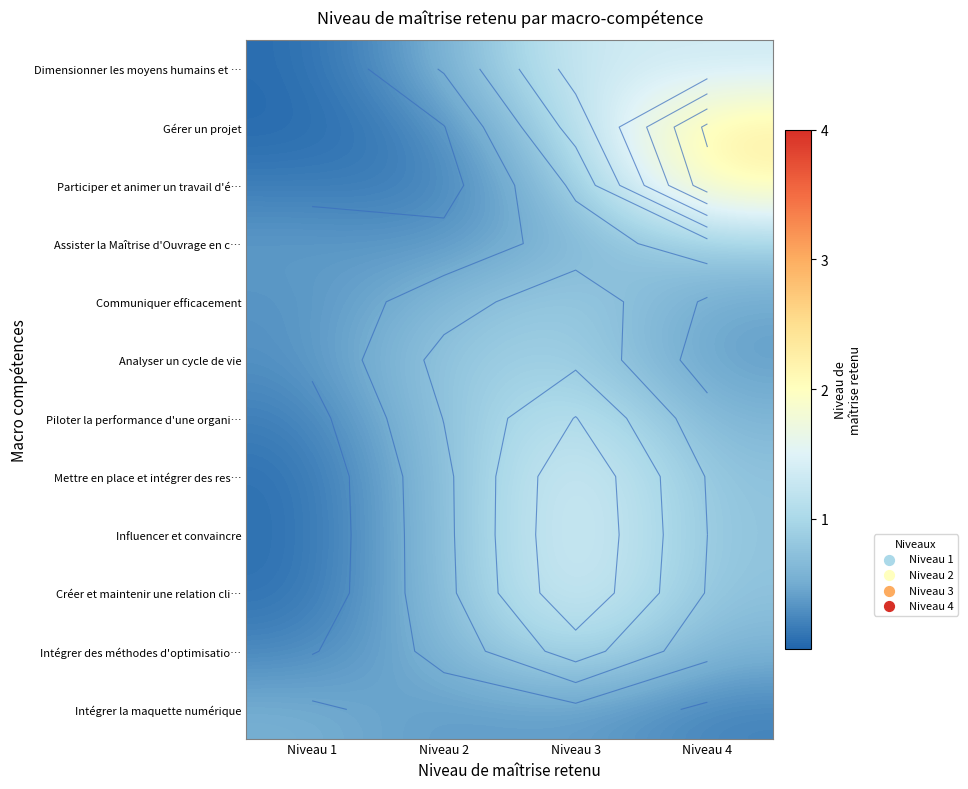

List the labels in order of Créer et maintenir une relation cli… value, largest first.

Niveau 3, Niveau 4, Niveau 2, Niveau 1